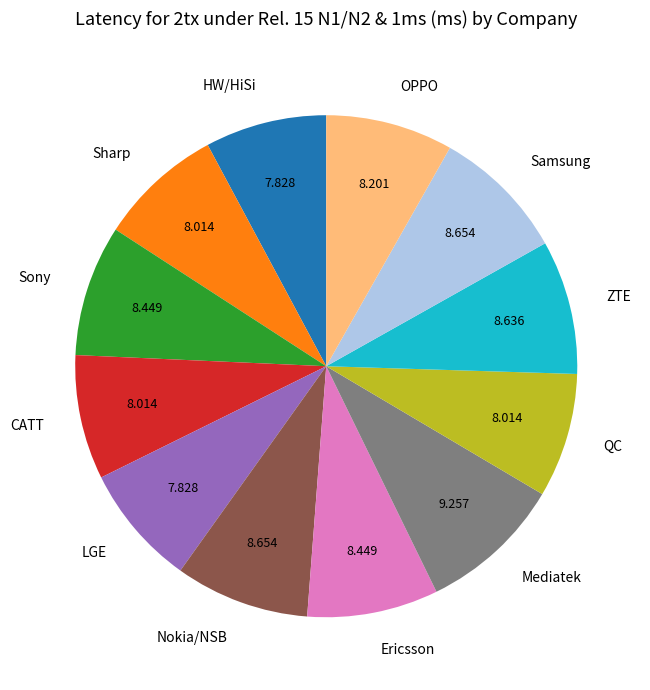

Does any single category account for the majority?

No